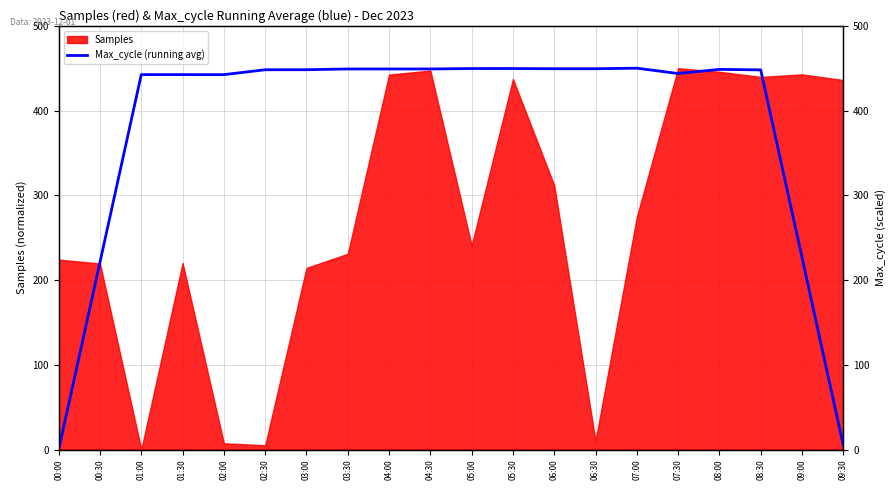

How many values are above zero?

19